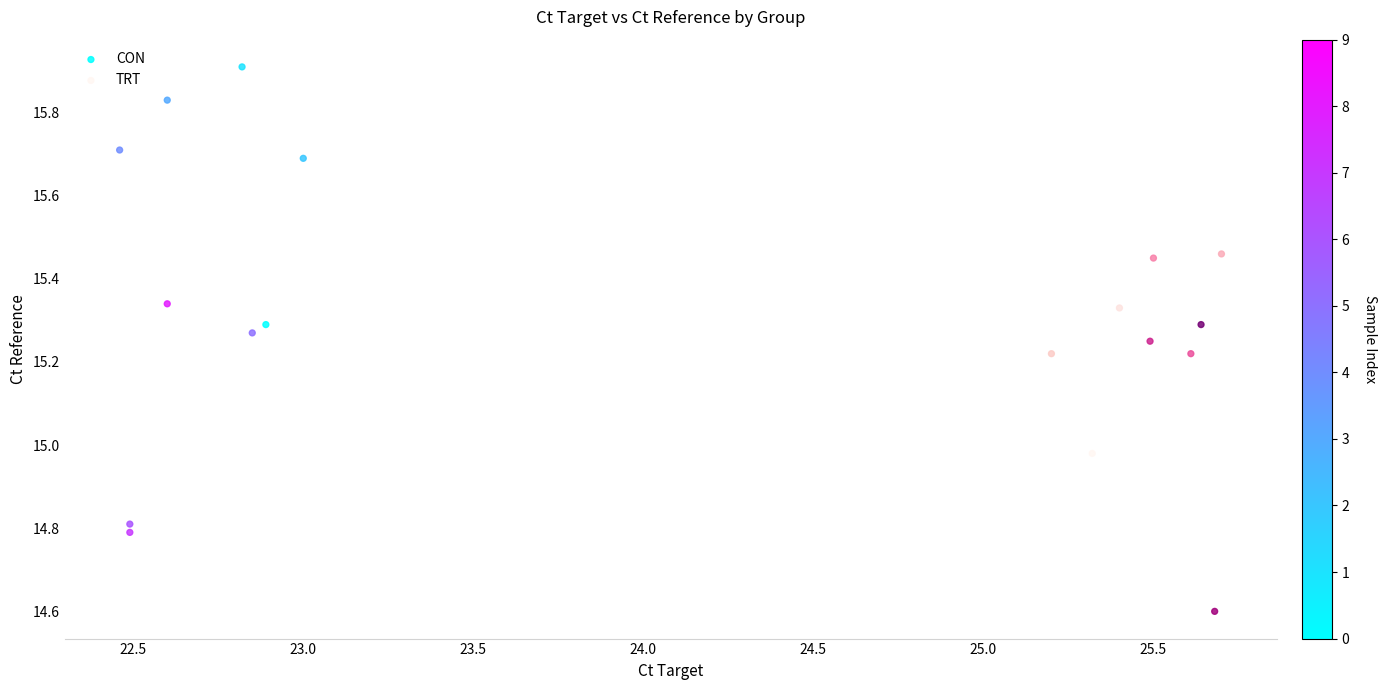

Which series contains the highest Y value?

CON